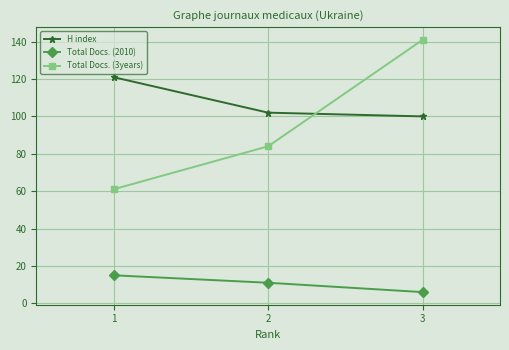

Count the Total Docs. (2010) values in the range 6 to 15.

3